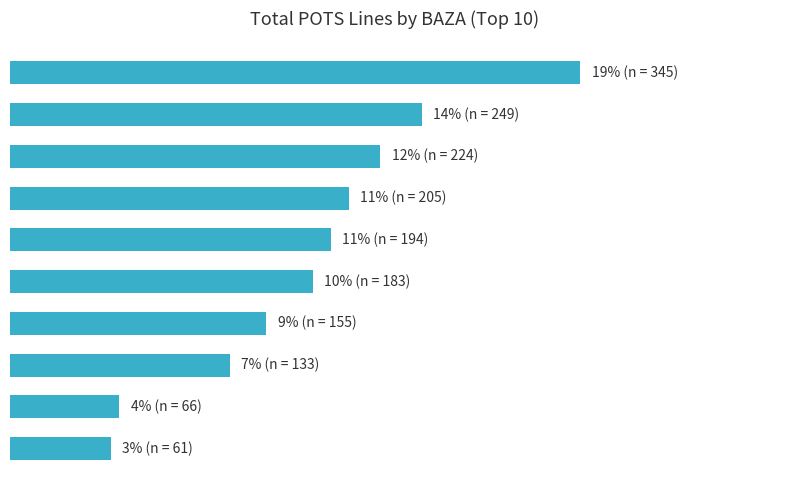

Does the chart contain any negative values?

No